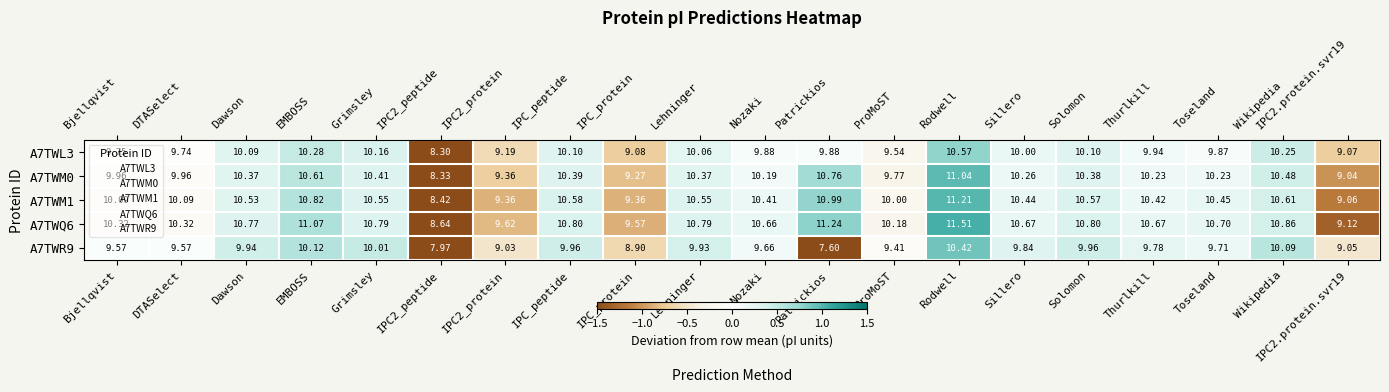

Where does the A7TWL3 series first go above 9?

Bjellqvist